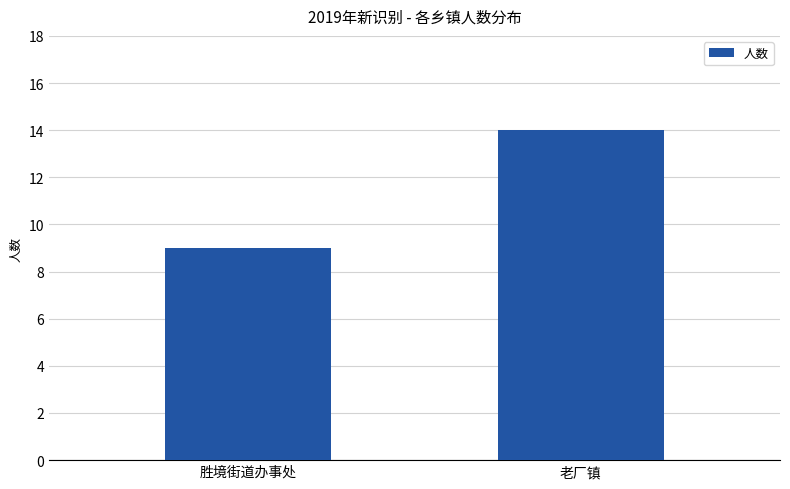

Which label corresponds to the largest value in the chart?

老厂镇